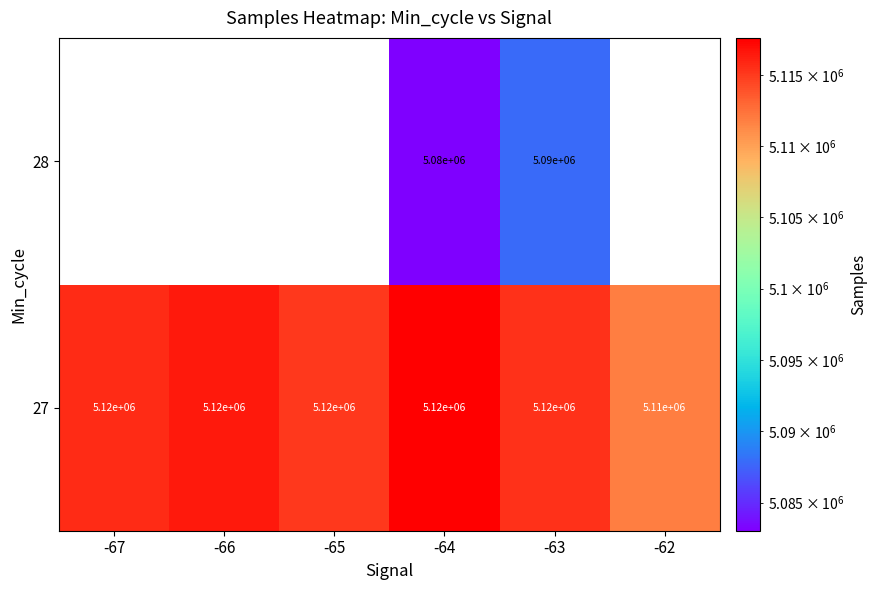

What is the smallest value displayed?

5083031.0